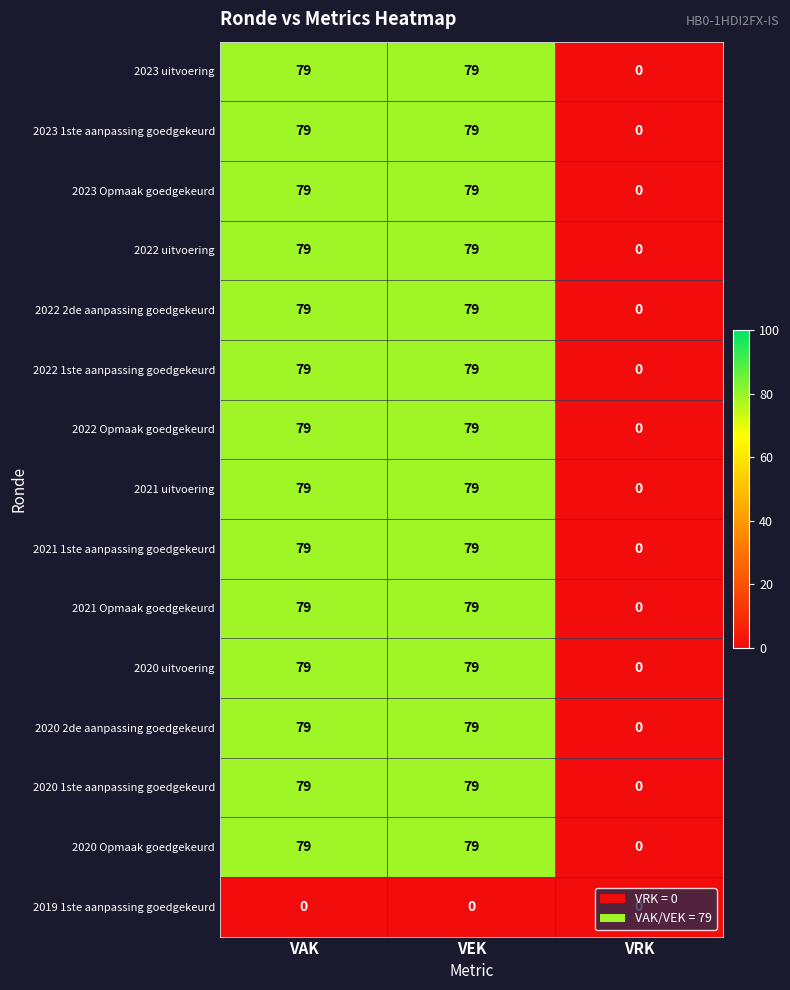

What is the difference between the maximum and minimum values in the 2021 Opmaak goedgekeurd series?

79